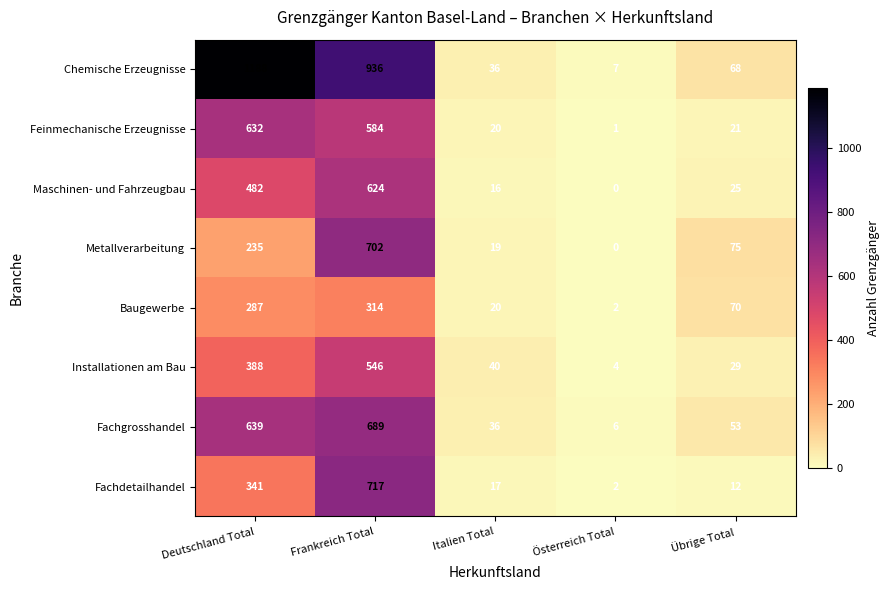

True or false: Maschinen- und Fahrzeugbau has a value of -339 at Österreich Total.

False